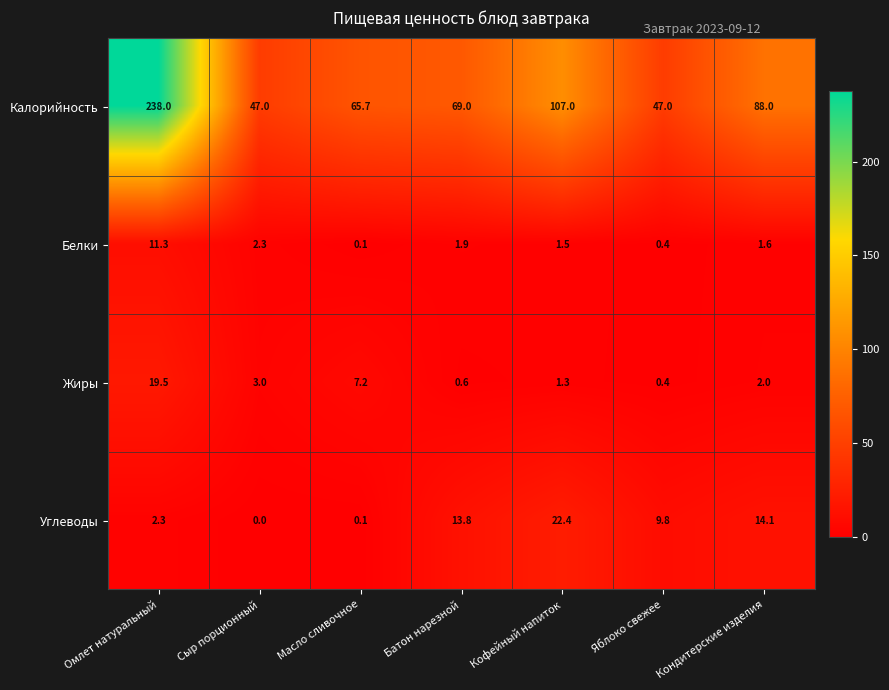

Which series has the widest spread of values?

Калорийность